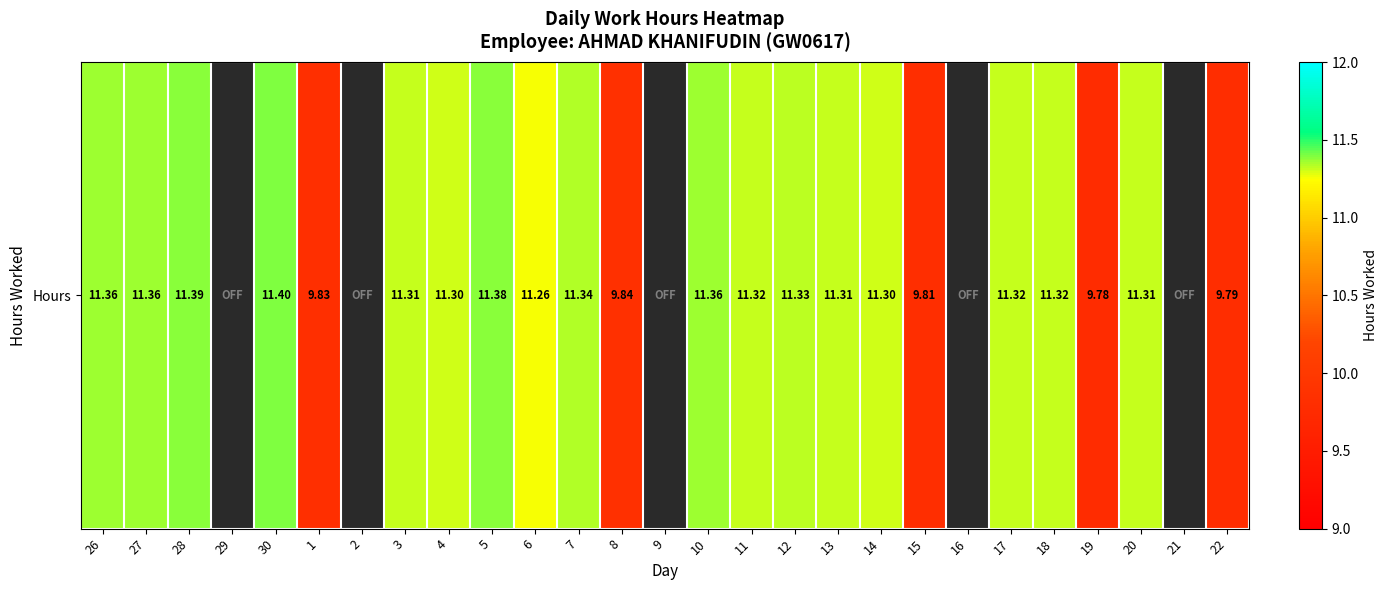

What is the difference between the maximum and minimum values?

11.4